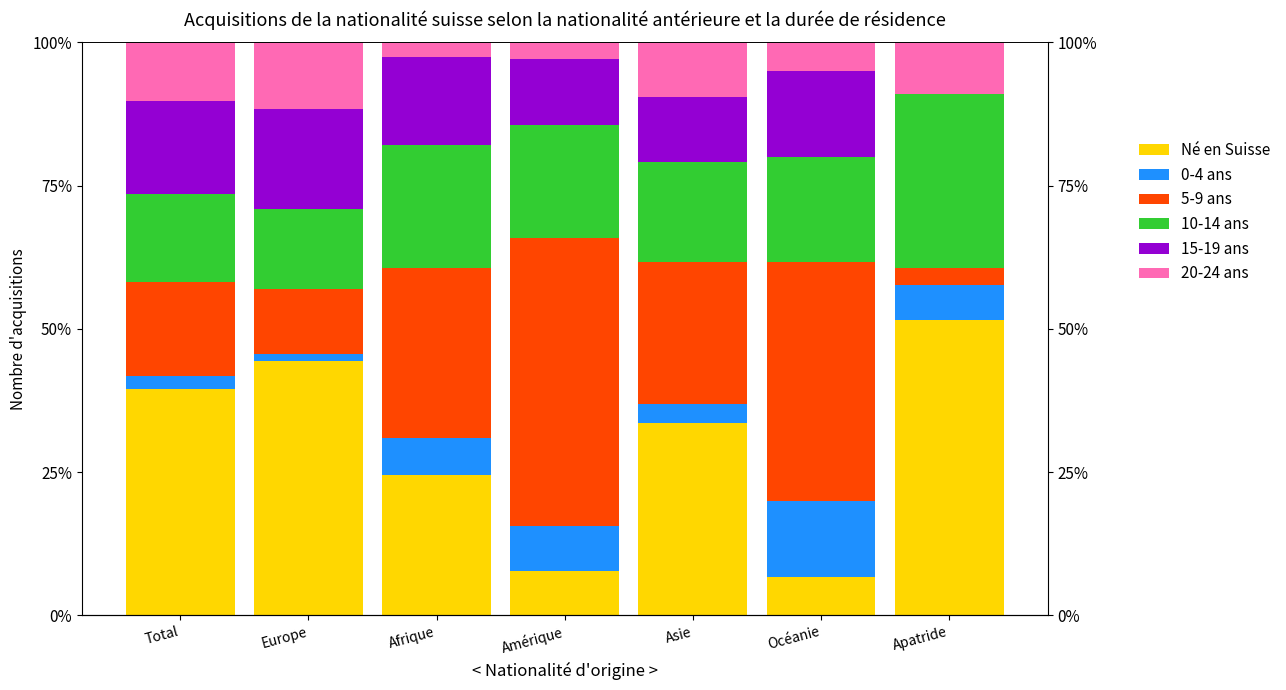

What value does the 15-19 ans series have at Asie?

11.4